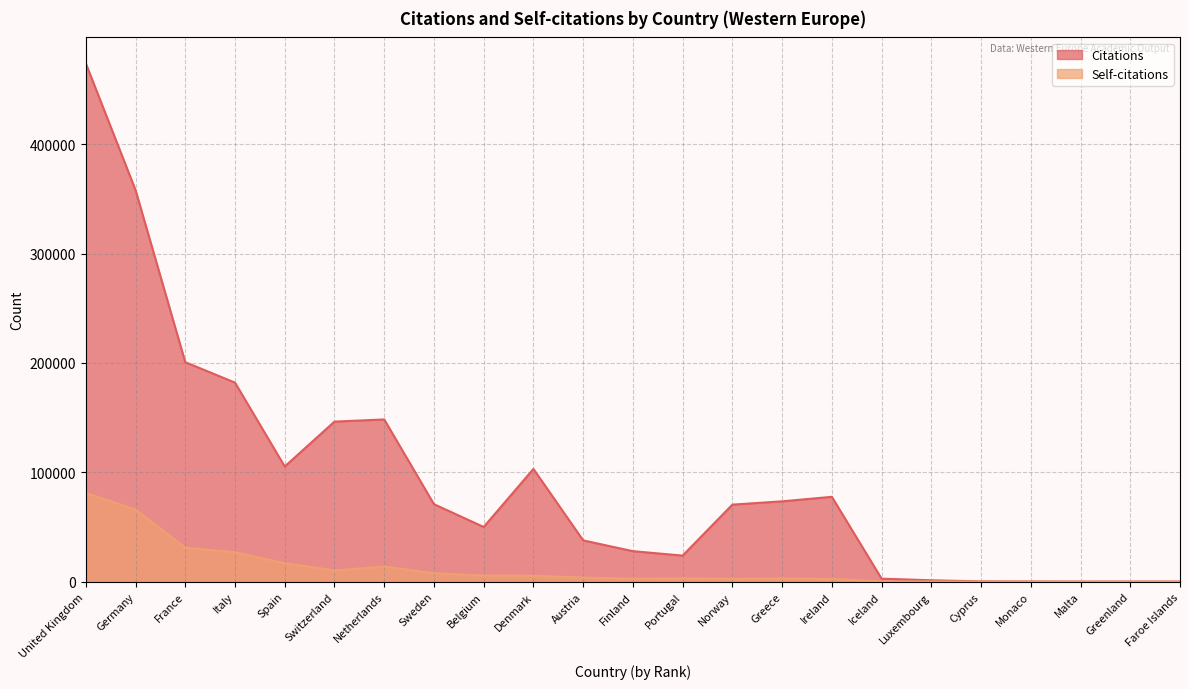

Reading left to right, transcribe all the data shown in this chart.

Citations: United Kingdom=474038	Germany=358130	France=200695	Italy=182006	Spain=105285	Switzerland=146341	Netherlands=148327	Sweden=70830	Belgium=49988	Denmark=103067	Austria=37725	Finland=27850	Portugal=23799	Norway=70417	Greece=73440	Ireland=77555	Iceland=2713	Luxembourg=1234	Cyprus=249	Monaco=107	Malta=16	Greenland=39	Faroe Islands=41
Self-citations: United Kingdom=81165	Germany=65907	France=31030	Italy=26850	Spain=16870	Switzerland=10179	Netherlands=13790	Sweden=7672	Belgium=5557	Denmark=5340	Austria=3658	Finland=2701	Portugal=3057	Norway=2559	Greece=2881	Ireland=2514	Iceland=160	Luxembourg=91	Cyprus=15	Monaco=26	Malta=2	Greenland=4	Faroe Islands=1